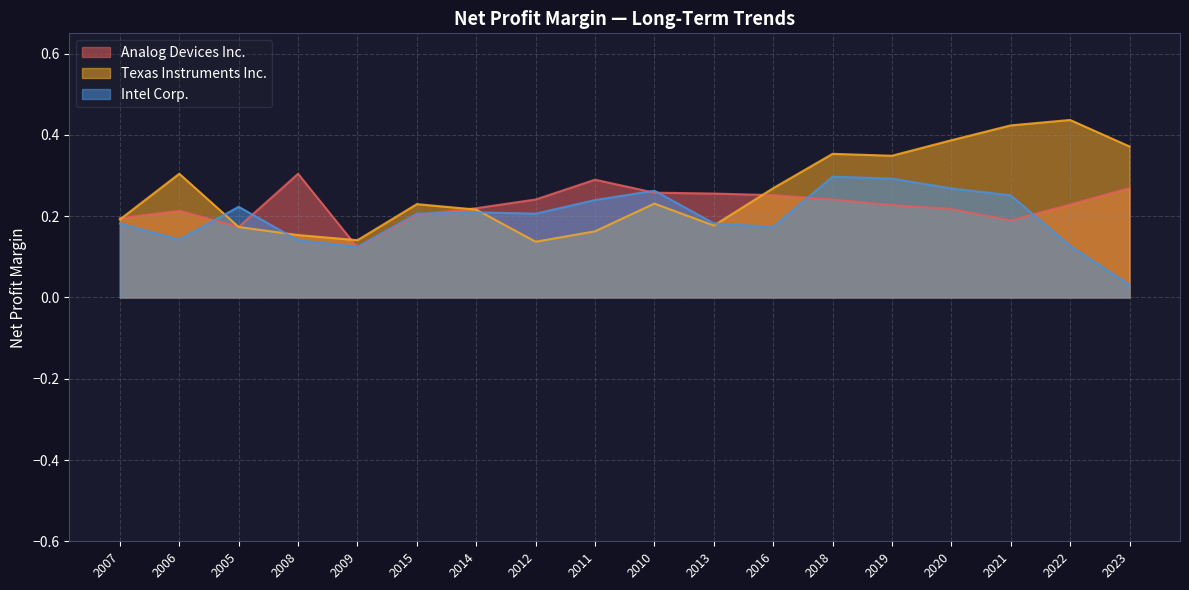

In Texas Instruments Inc., how many points are higher than both neighbors (excluding endpoints)?

5